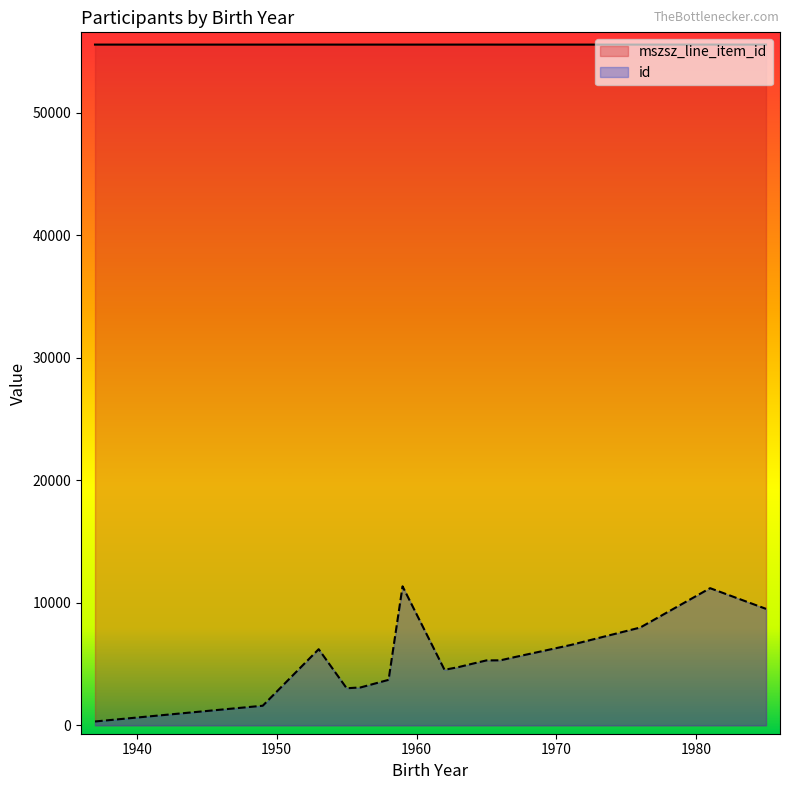

Which series has the largest total across all categories?

mszsz_line_item_id